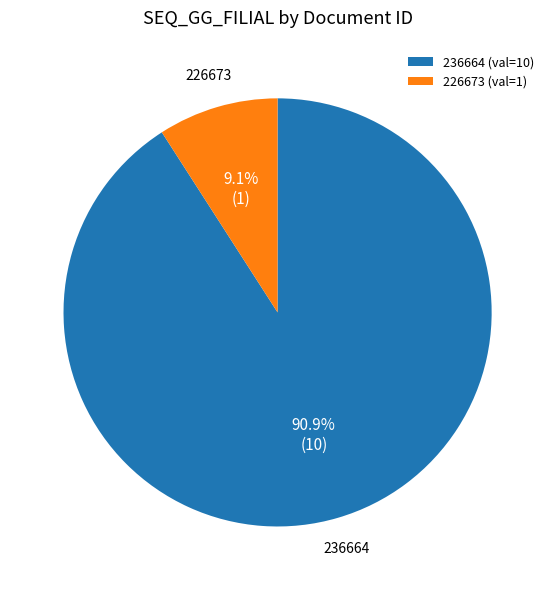

What percentage is the 236664 slice, to the nearest percent?

91%